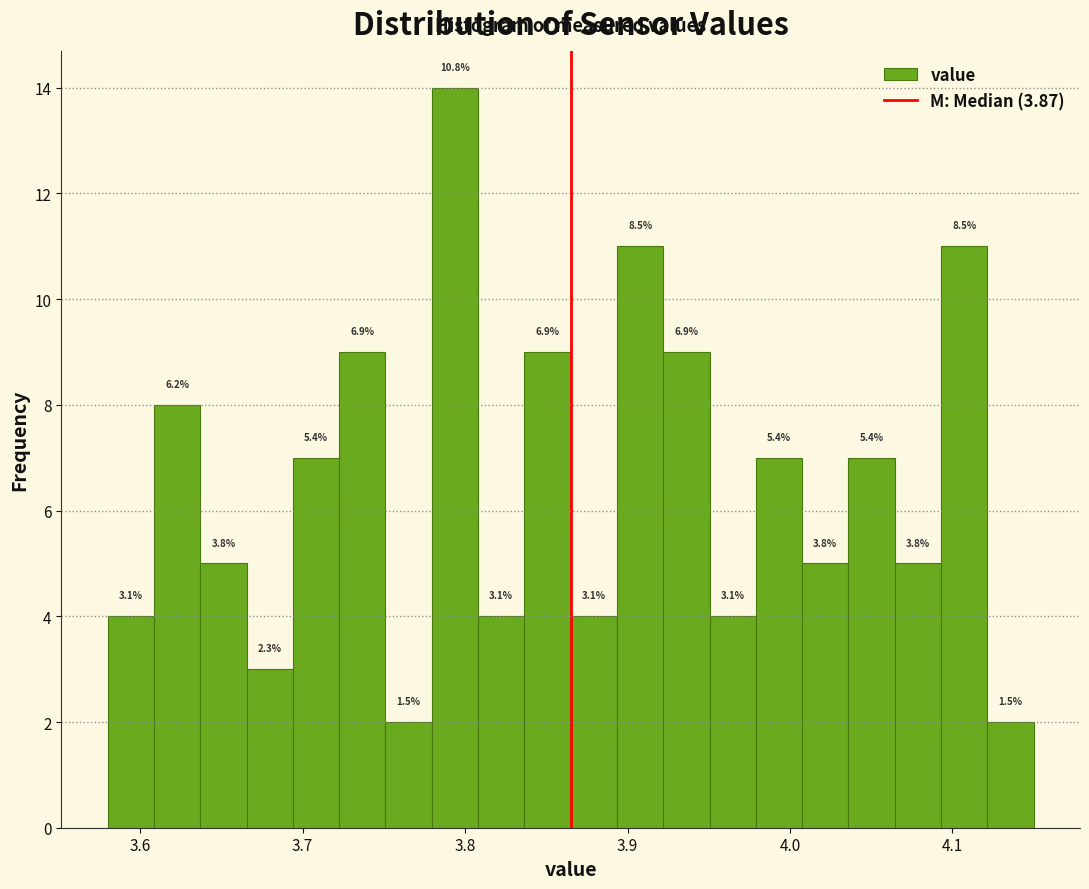

Around what value on the x-axis is the tallest bar? Give the approximate position of its centre, as read against the axis.

3.79